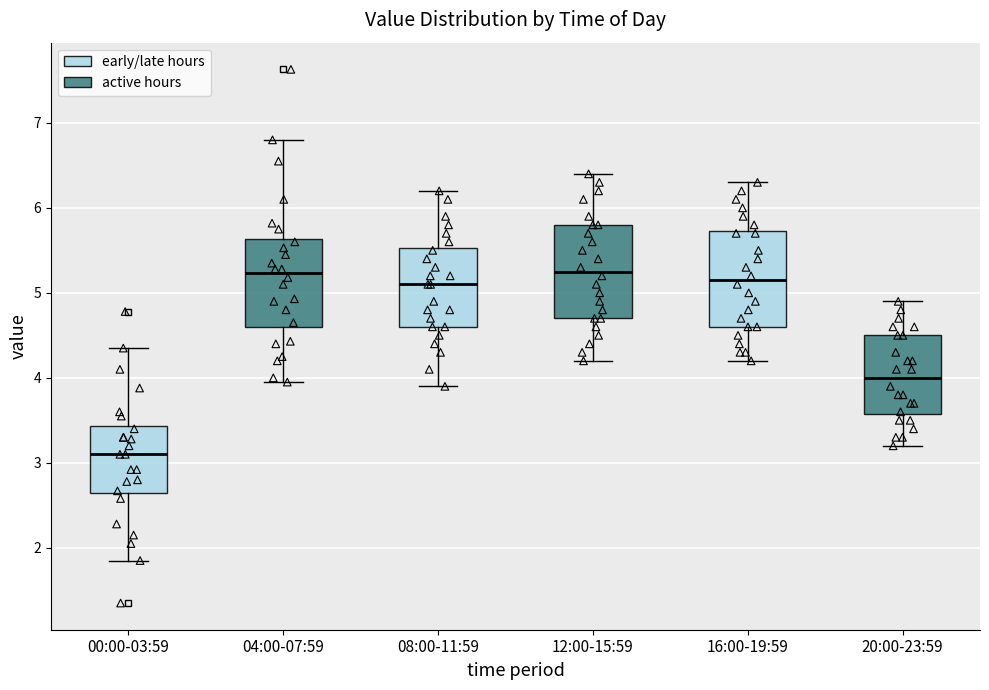

Reading left to right, transcribe this box plot: for each box, give where its median line is, the range the box spans, and where its two whiskers end, as read against the y-axis. The values are not printed on the chart, so give them approximately, as read against the axis.

00:00-03:59: median 3.1, box 2.6 to 3.4, whiskers 1.9 to 4.4
04:00-07:59: median 5.2, box 4.6 to 5.6, whiskers 4.0 to 6.8
08:00-11:59: median 5.1, box 4.6 to 5.5, whiskers 3.9 to 6.2
12:00-15:59: median 5.3, box 4.7 to 5.8, whiskers 4.2 to 6.4
16:00-19:59: median 5.2, box 4.6 to 5.7, whiskers 4.2 to 6.3
20:00-23:59: median 4.0, box 3.6 to 4.5, whiskers 3.2 to 4.9